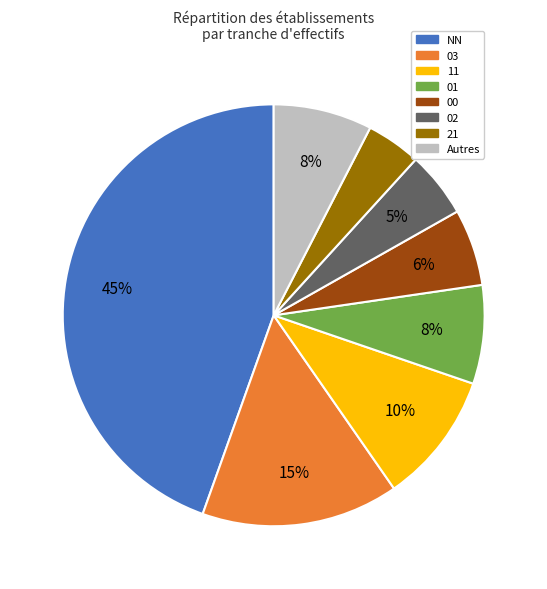

How many slices are in this pie chart?

8